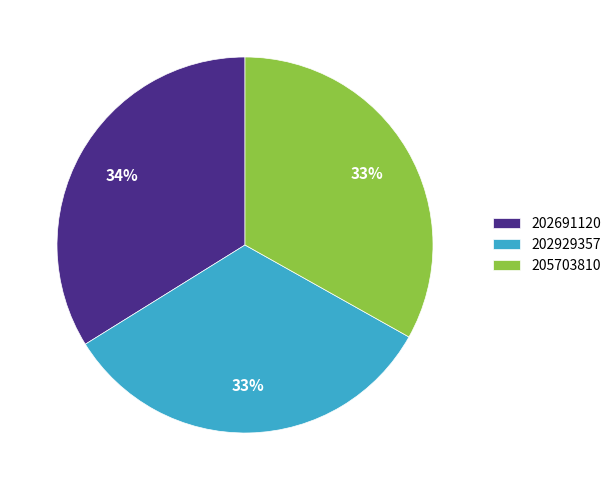

To the nearest percent, what is the combined percentage of 202929357 and 202691120?

67%